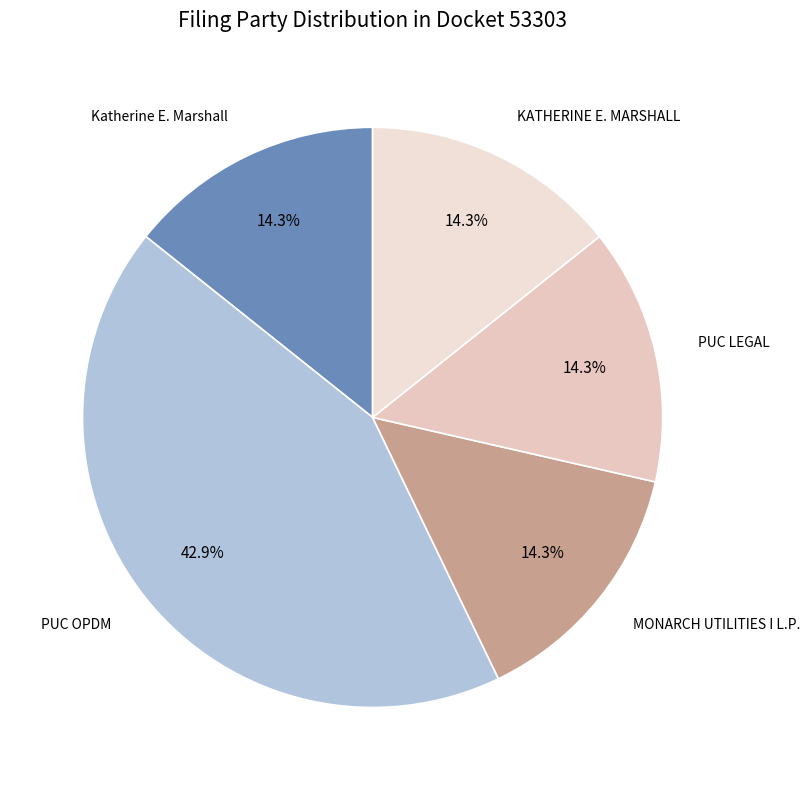

How many segments does this pie chart have?

5